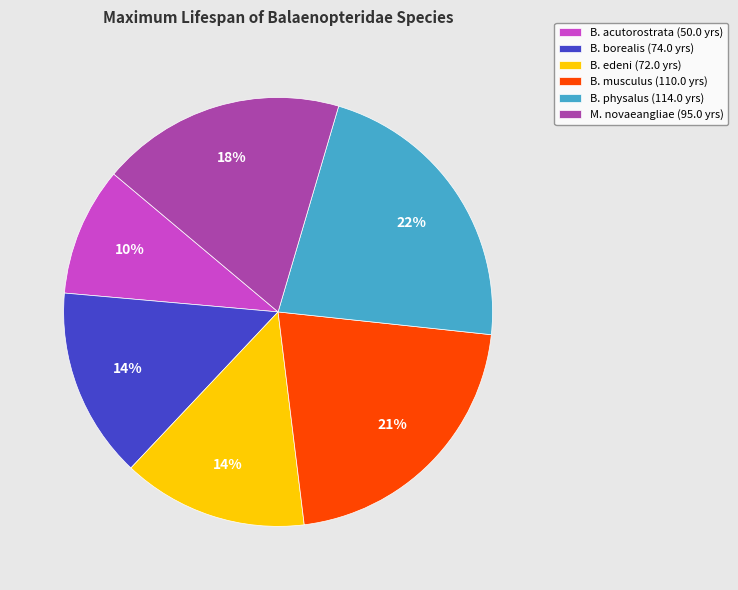

True or false: B. musculus (110.0 yrs) accounts for 16% of the total.

False